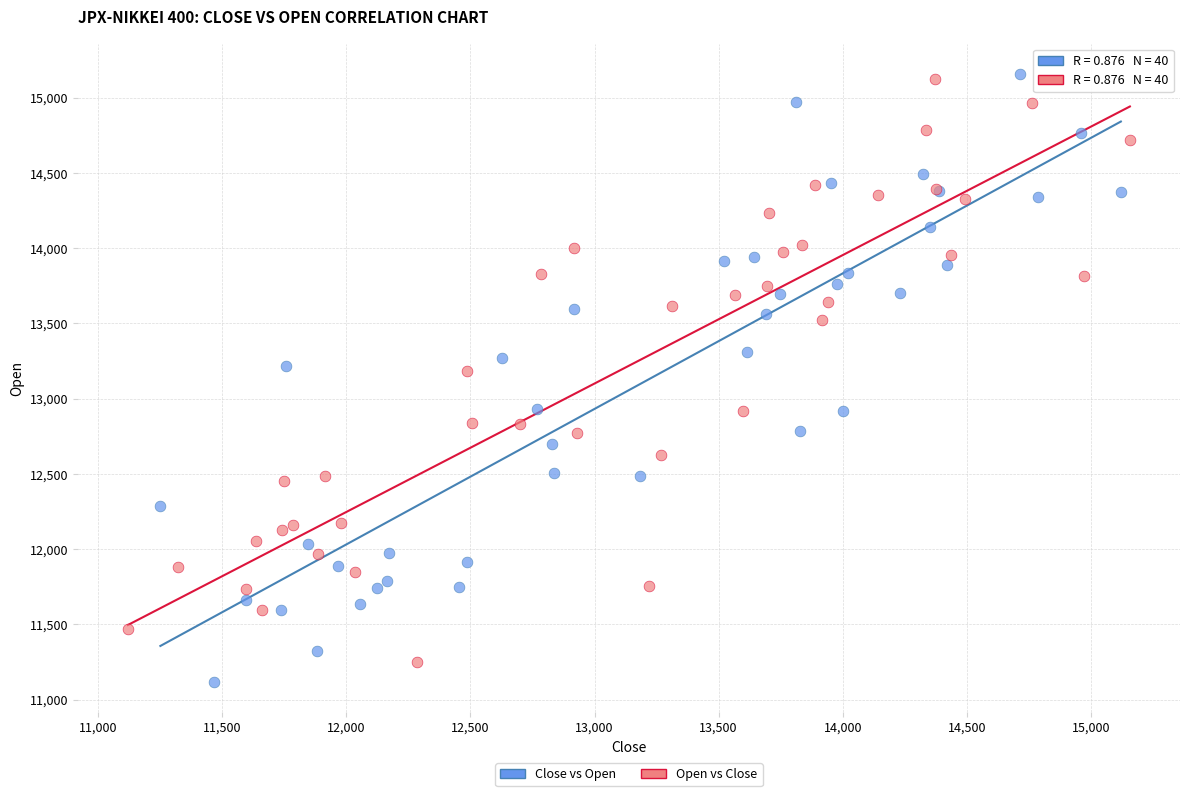

Which series contains the highest Y value?

Close vs Open